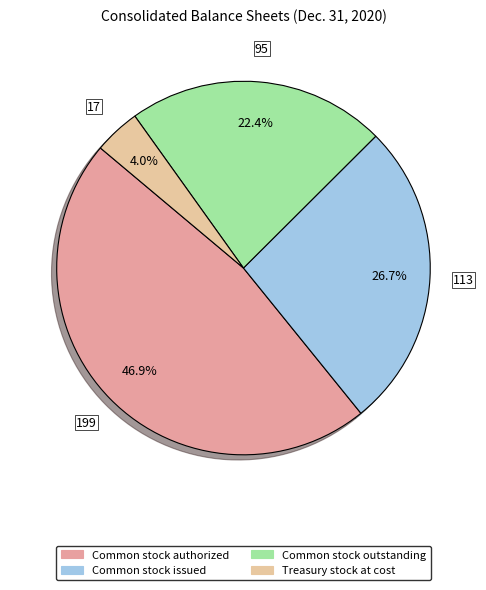

Which category has the smallest portion of the pie?

Treasury stock at cost